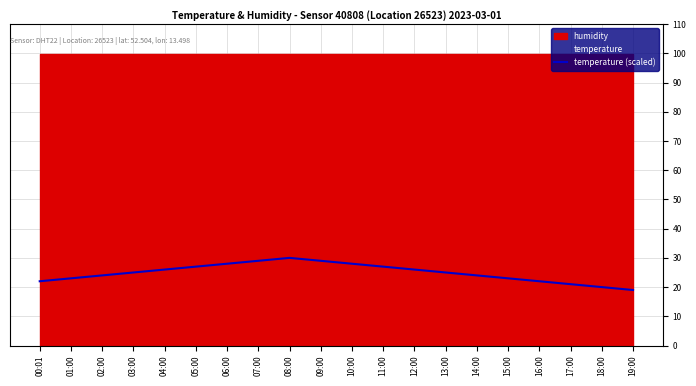

How many categories are shown in the chart?

20